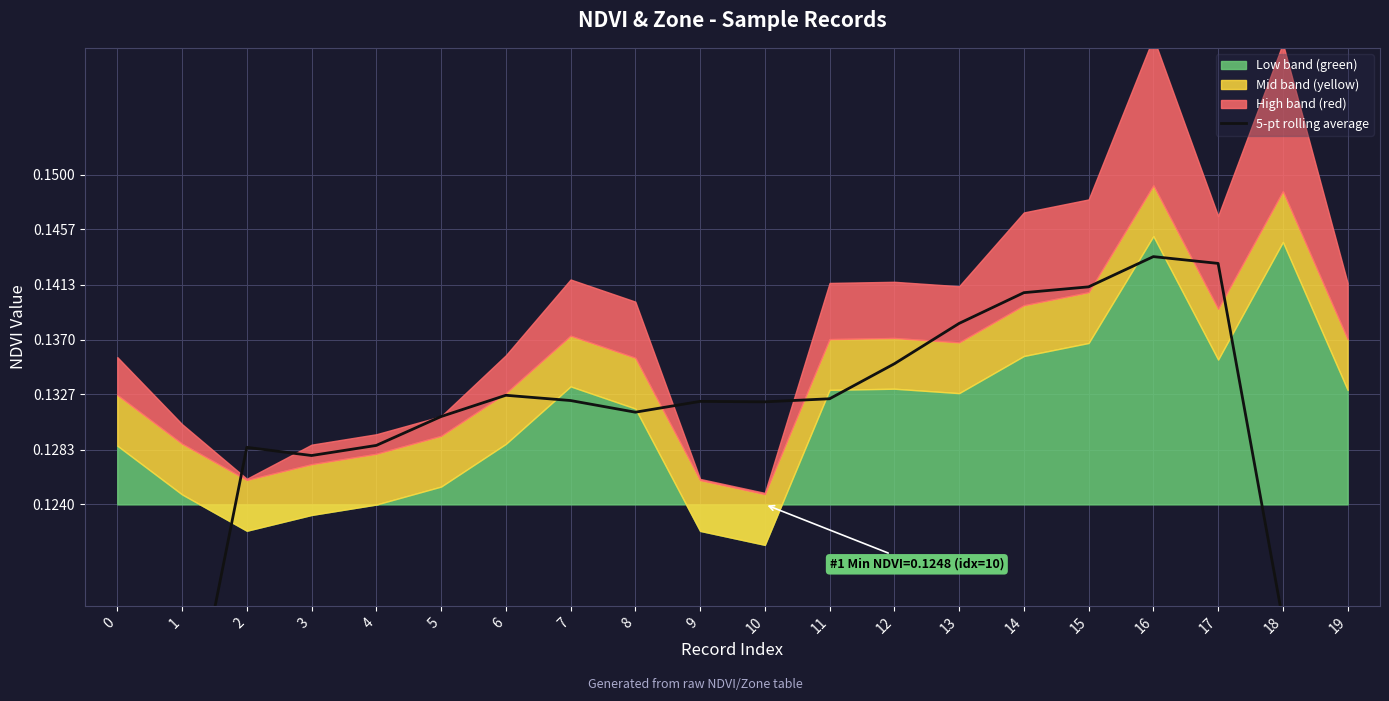

Between 7 and 1, which is larger?

7